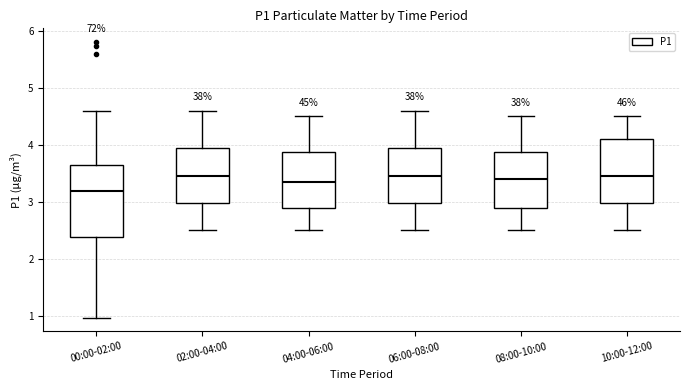

Reading left to right, transcribe this box plot: for each box, give where its median line is, the range the box spans, and where its two whiskers end, as read against the y-axis. The values are not printed on the chart, so give them approximately, as read against the axis.

00:00-02:00: median 3.2, box 2.4 to 3.6, whiskers 1.0 to 4.6
02:00-04:00: median 3.5, box 3.0 to 4.0, whiskers 2.5 to 4.6
04:00-06:00: median 3.4, box 2.9 to 3.9, whiskers 2.5 to 4.5
06:00-08:00: median 3.5, box 3.0 to 4.0, whiskers 2.5 to 4.6
08:00-10:00: median 3.4, box 2.9 to 3.9, whiskers 2.5 to 4.5
10:00-12:00: median 3.5, box 3.0 to 4.1, whiskers 2.5 to 4.5